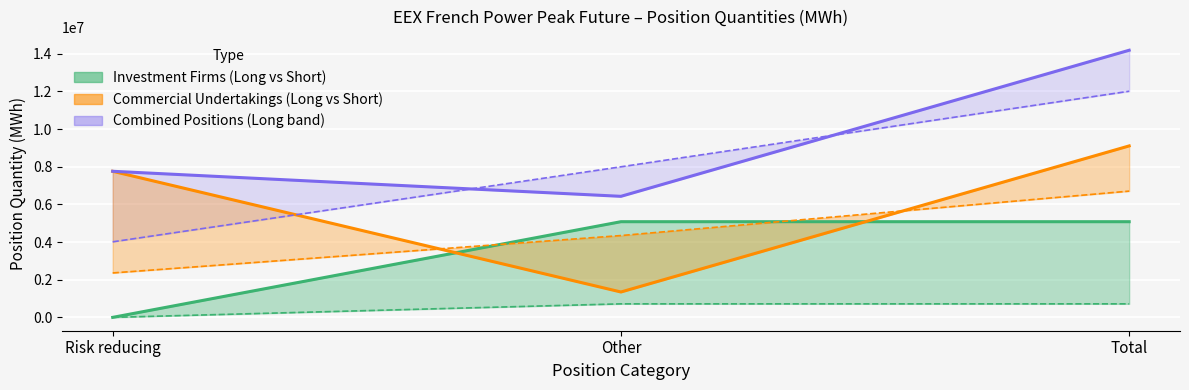

Rank the categories by Short_Commercial value from lowest to highest.

Risk reducing, Other, Total